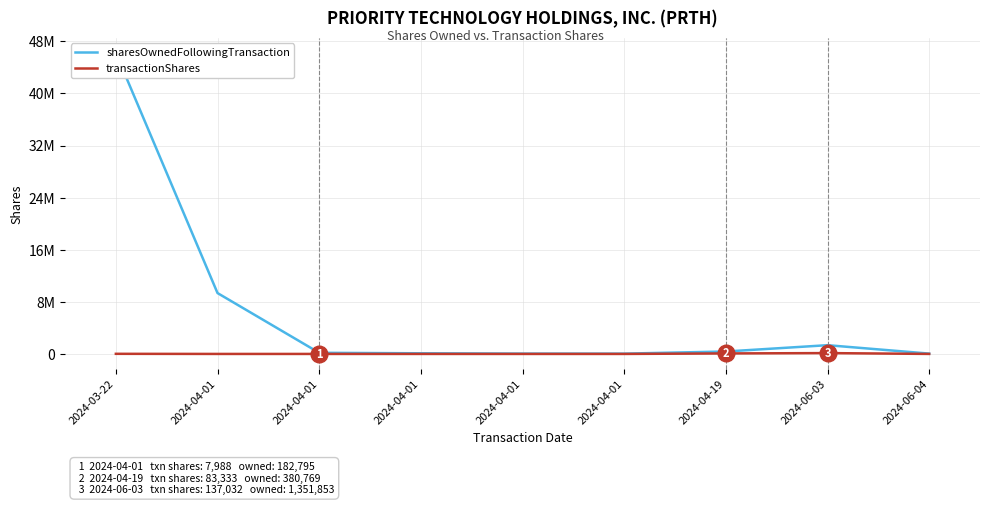

What is the difference between the highest and lowest values at 2024-03-22?

46195310